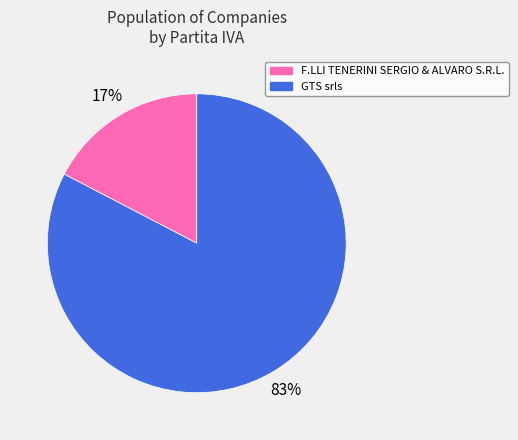

The F.LLI TENERINI SERGIO & ALVARO S.R.L. slice represents 29% of the pie. True or false?

False